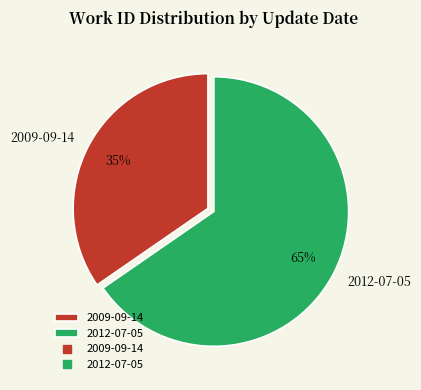

Do 2012-07-05 and 2009-09-14 together represent more than half of the pie?

Yes